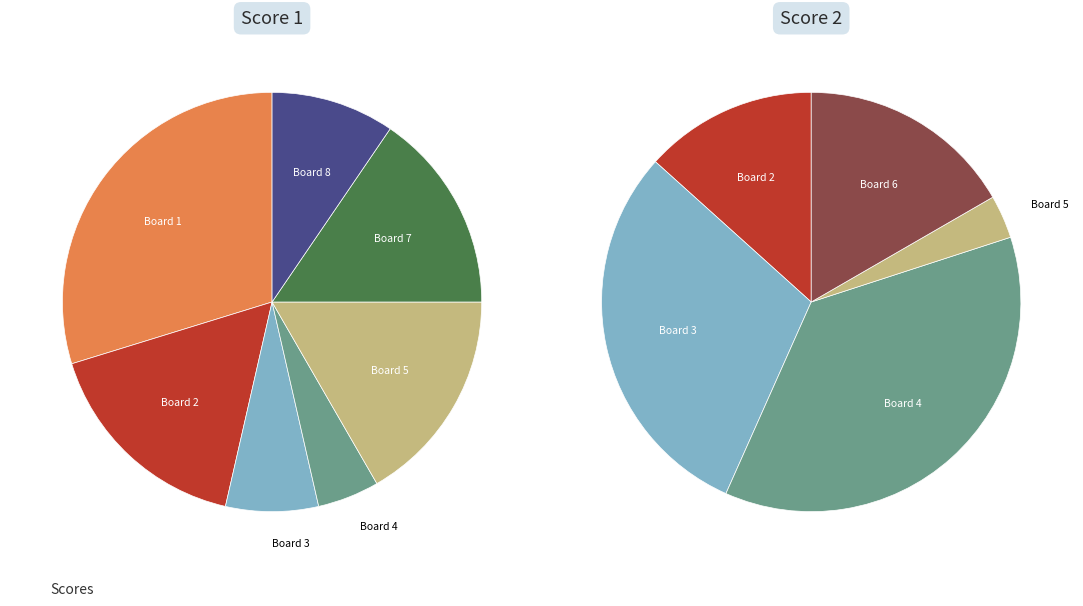

To the nearest percent, what portion does Board 1 represent?

30%